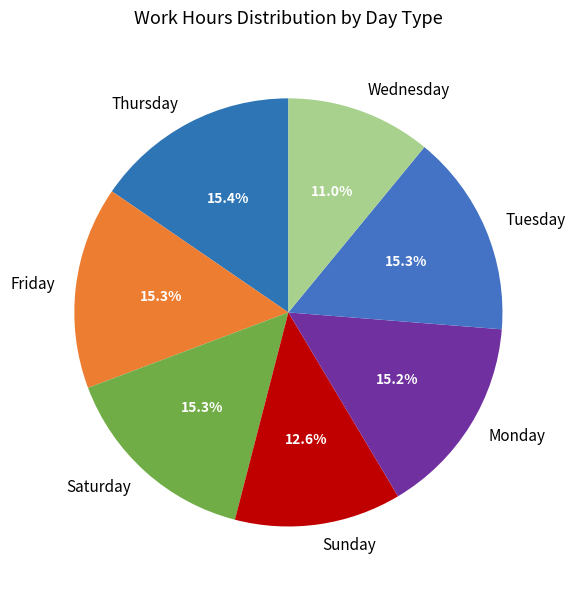

Combined, do Monday and Friday account for over 50%?

No